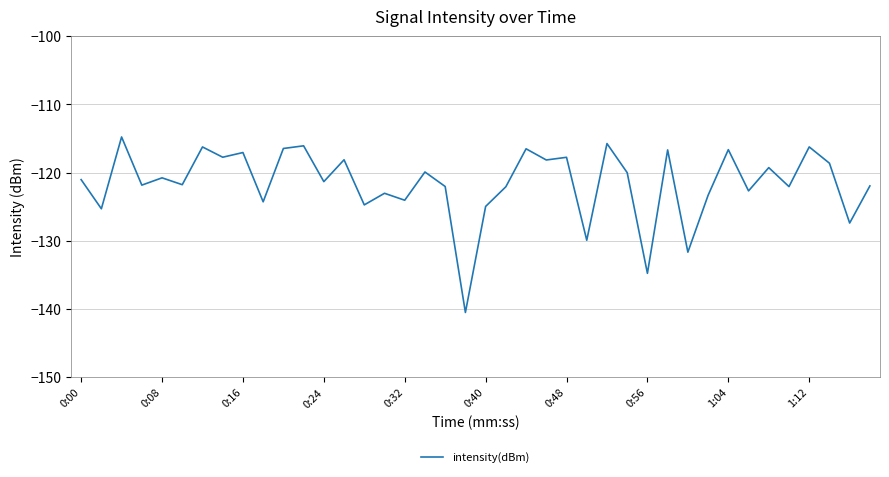

Does the chart have visible grid lines?

Yes